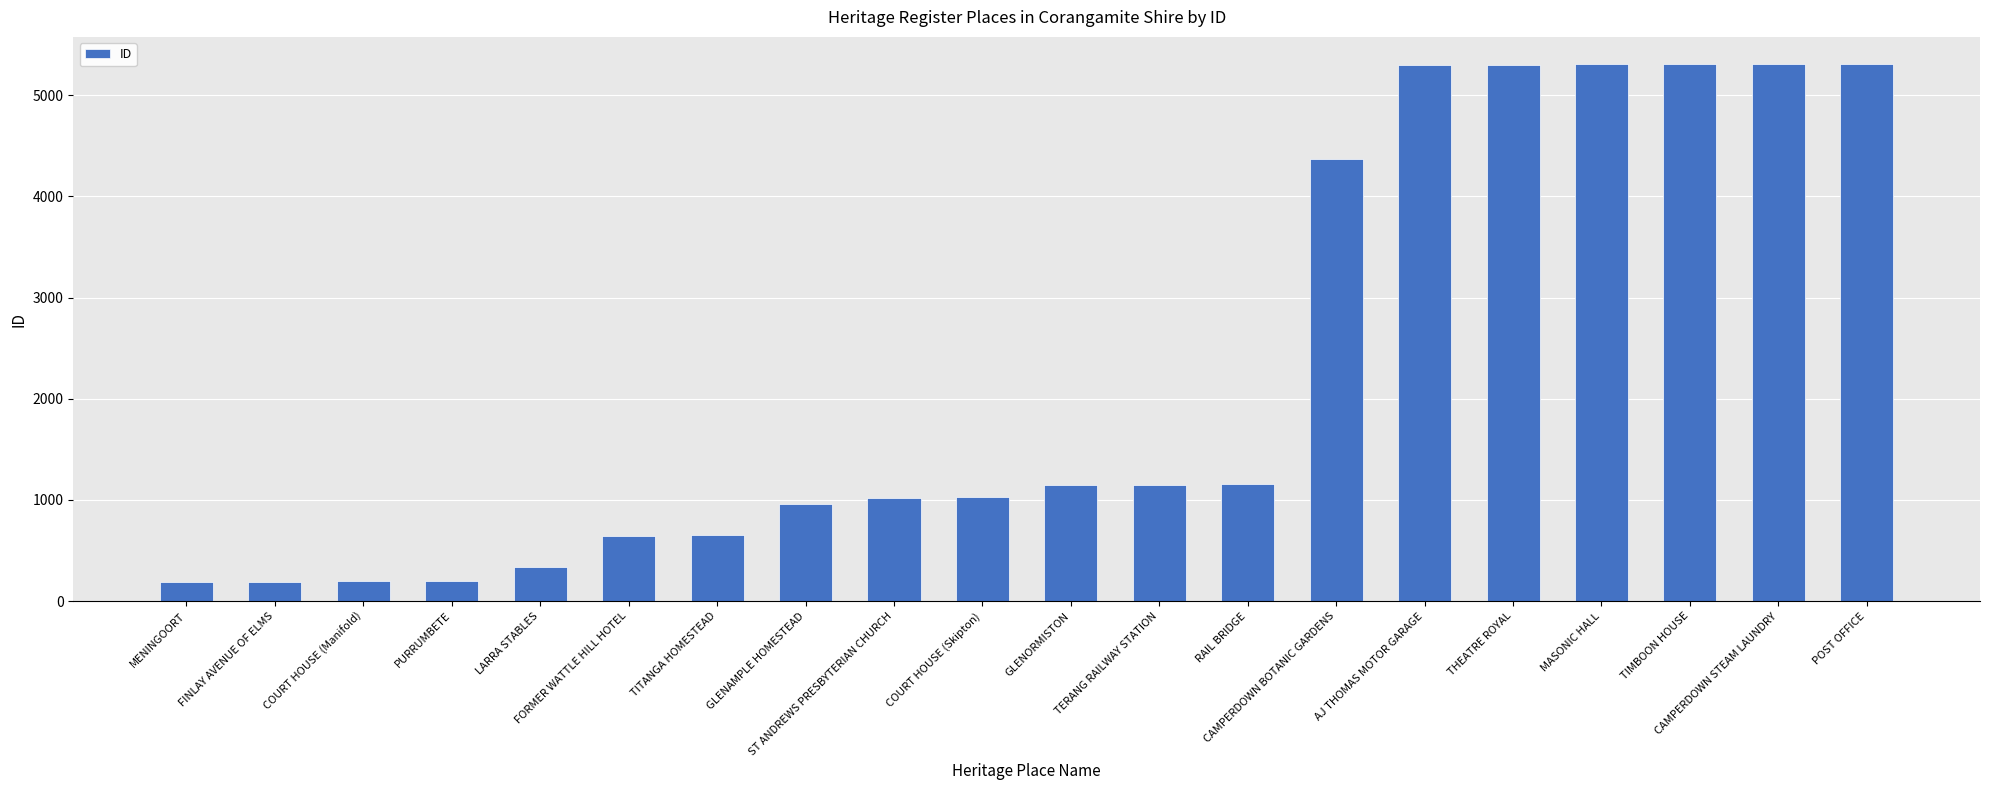

What is the label of the 8th bar from the left?

GLENAMPLE HOMESTEAD